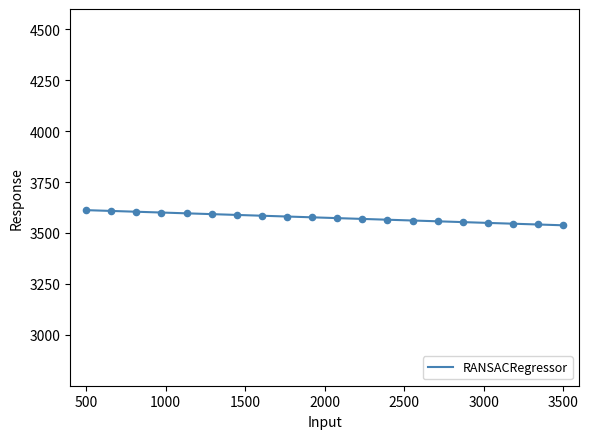

What is the maximum value shown in the chart?

3612.2